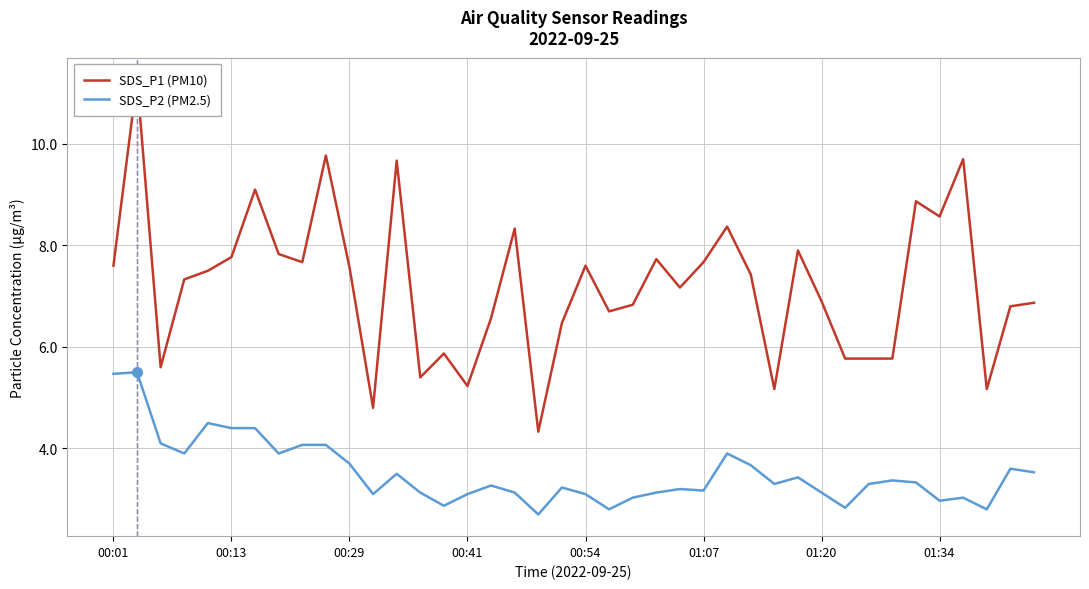

Between 27 and 16, which is larger?

27